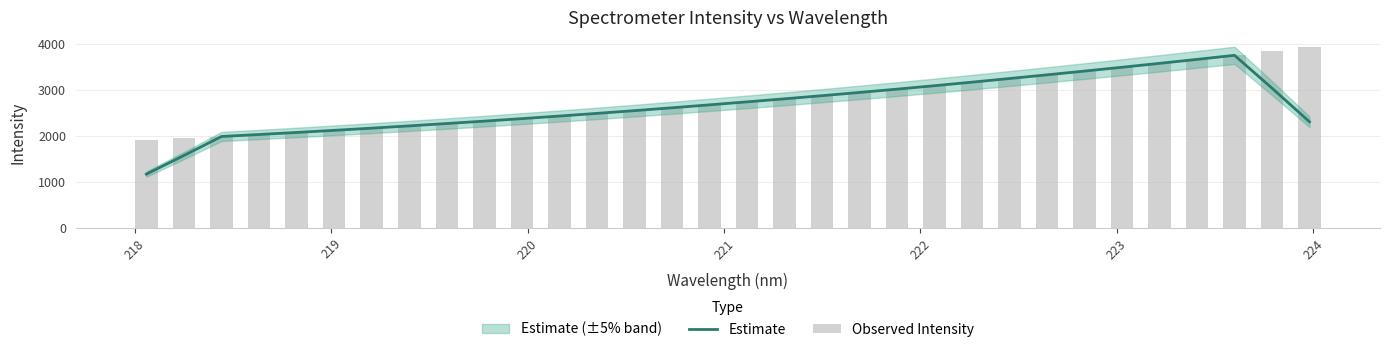

List the series in order of their overall mean, lowest first.

Estimate, Observed Intensity